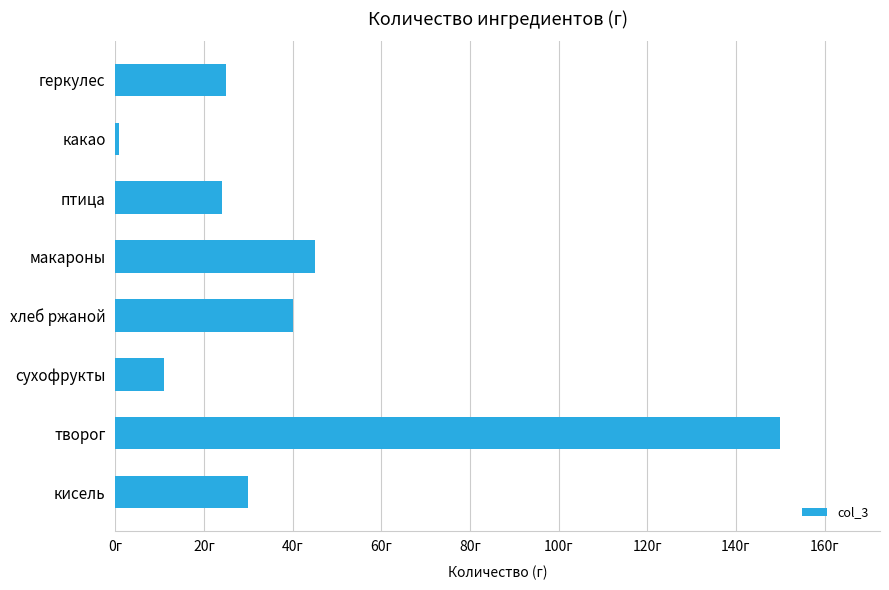

Does the chart contain any negative values?

No